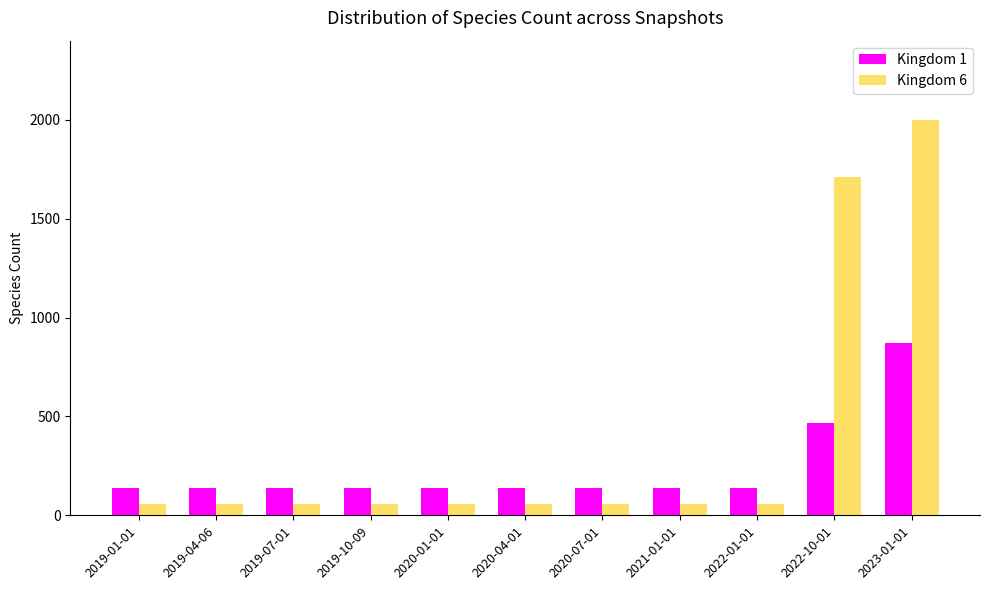

Rank the series by their maximum value, from highest to lowest.

Kingdom 6, Kingdom 1